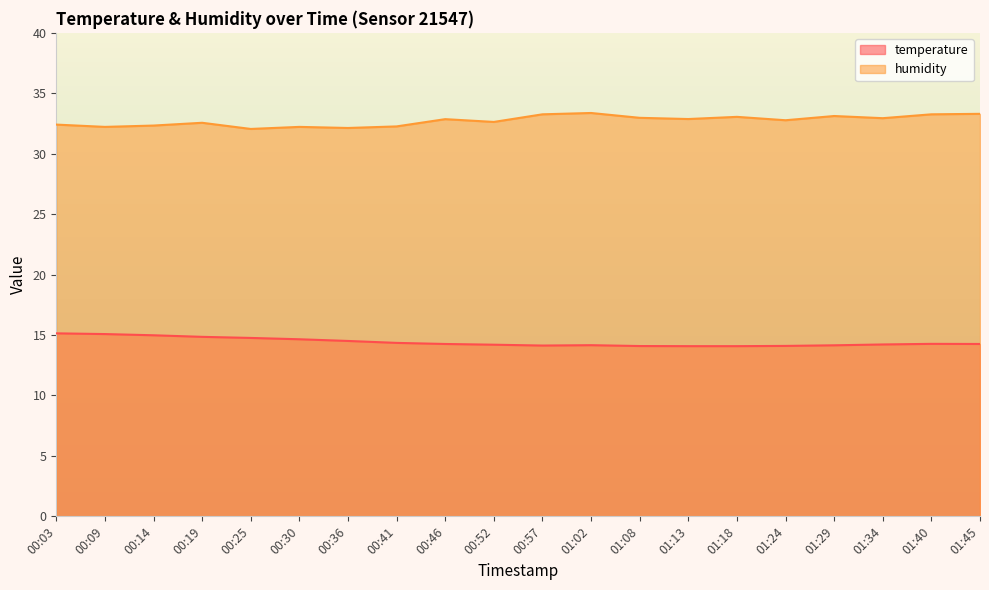

How many series are shown in this chart?

2